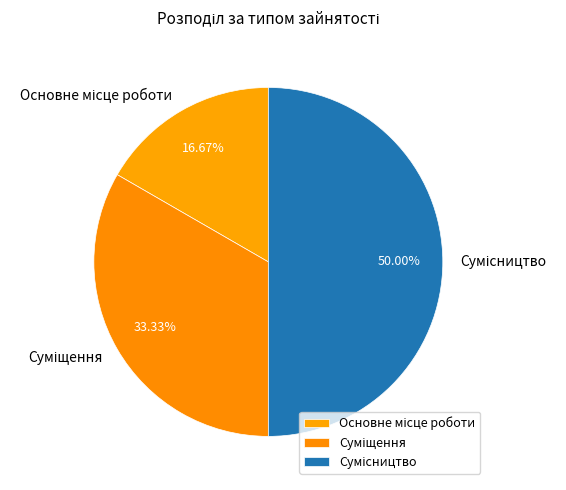

The Сумісництво slice represents 50% of the pie. True or false?

True